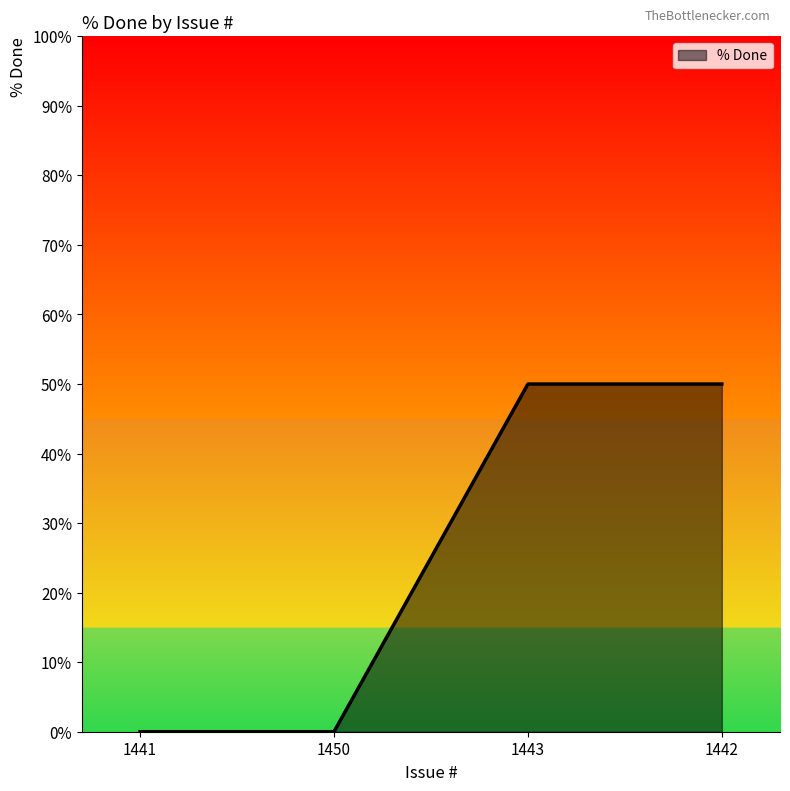

Reading left to right, what are all the values shown in this chart?

0	0	50	50